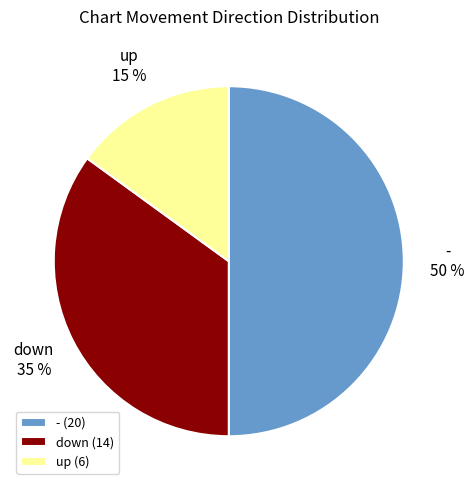

Do - and up together represent more than half of the pie?

Yes